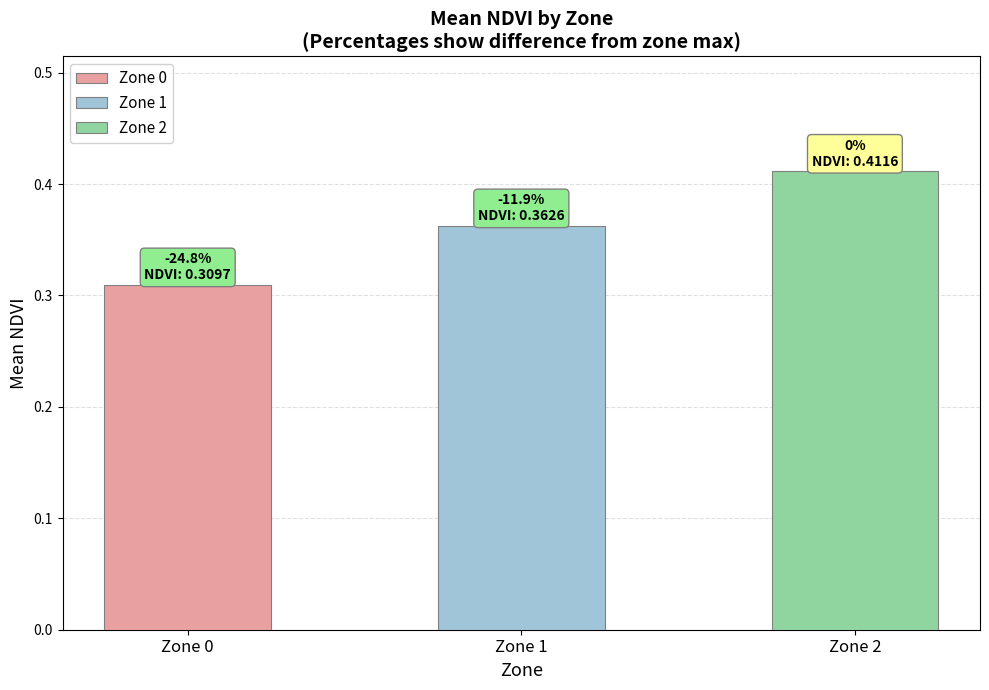

Are the bars horizontal?

No